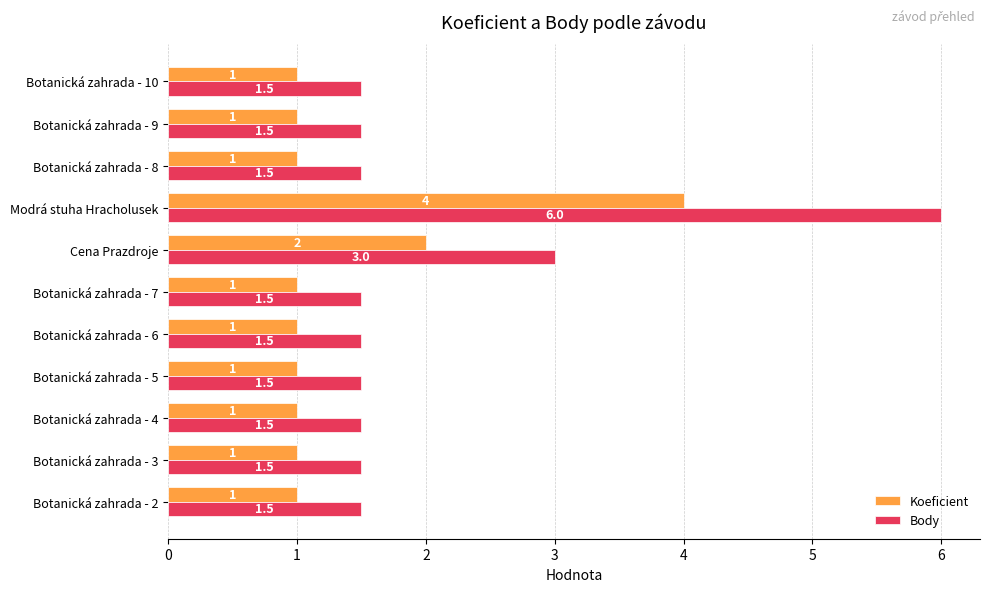

At which category is the sum across all series the highest?

Modrá stuha Hracholusek